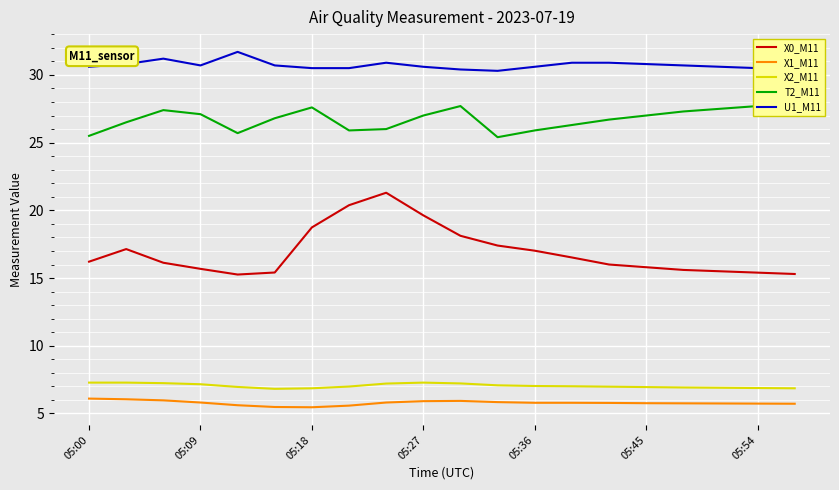

In U1_M11, how many points are higher than both neighbors (excluding endpoints)?

3